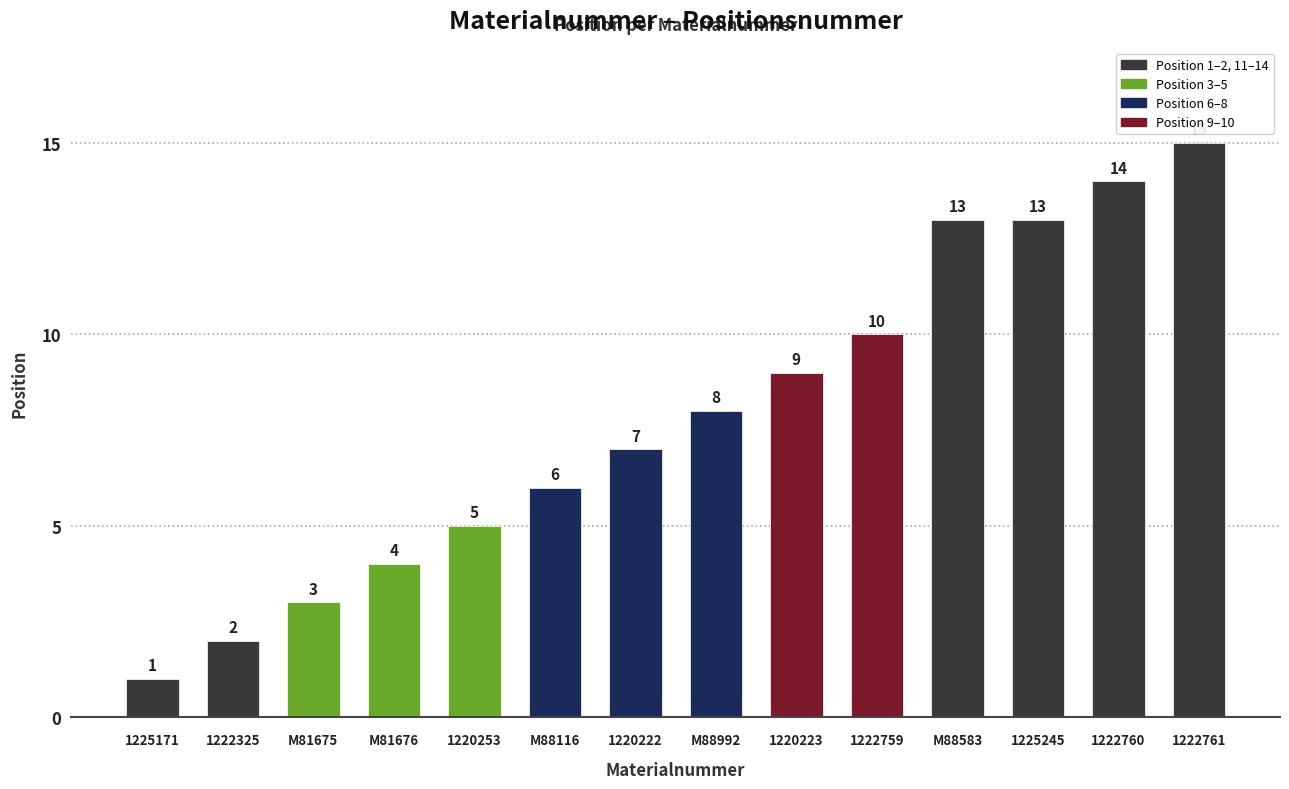

What is the value of the 4th bar from the left?

4